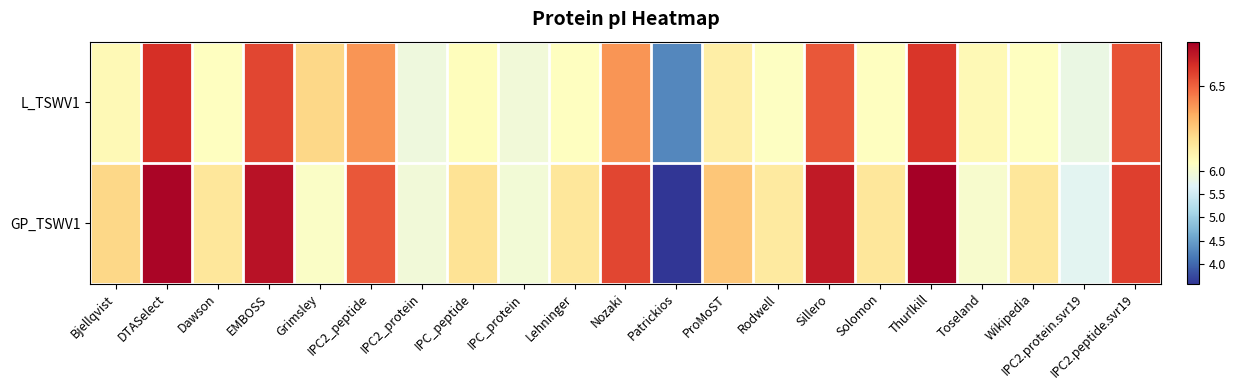

Reading left to right, what are all the values shown in this chart?

L_TSWV1: Bjellqvist=6.2	DTASelect=6.6	Dawson=6.2	EMBOSS=6.5	Grimsley=6.3	IPC2_peptide=6.4	IPC2_protein=5.9	IPC_peptide=6.2	IPC_protein=5.9	Lehninger=6.1	Nozaki=6.4	Patrickios=4.3	ProMoST=6.2	Rodwell=6.1	Sillero=6.5	Solomon=6.2	Thurlkill=6.6	Toseland=6.2	Wikipedia=6.1	IPC2.protein.svr19=5.8	IPC2.peptide.svr19=6.5
GP_TSWV1: Bjellqvist=6.3	DTASelect=6.7	Dawson=6.2	EMBOSS=6.6	Grimsley=6.1	IPC2_peptide=6.5	IPC2_protein=5.9	IPC_peptide=6.3	IPC_protein=6.0	Lehninger=6.2	Nozaki=6.5	Patrickios=3.6	ProMoST=6.3	Rodwell=6.2	Sillero=6.6	Solomon=6.2	Thurlkill=6.7	Toseland=6.0	Wikipedia=6.2	IPC2.protein.svr19=5.7	IPC2.peptide.svr19=6.6